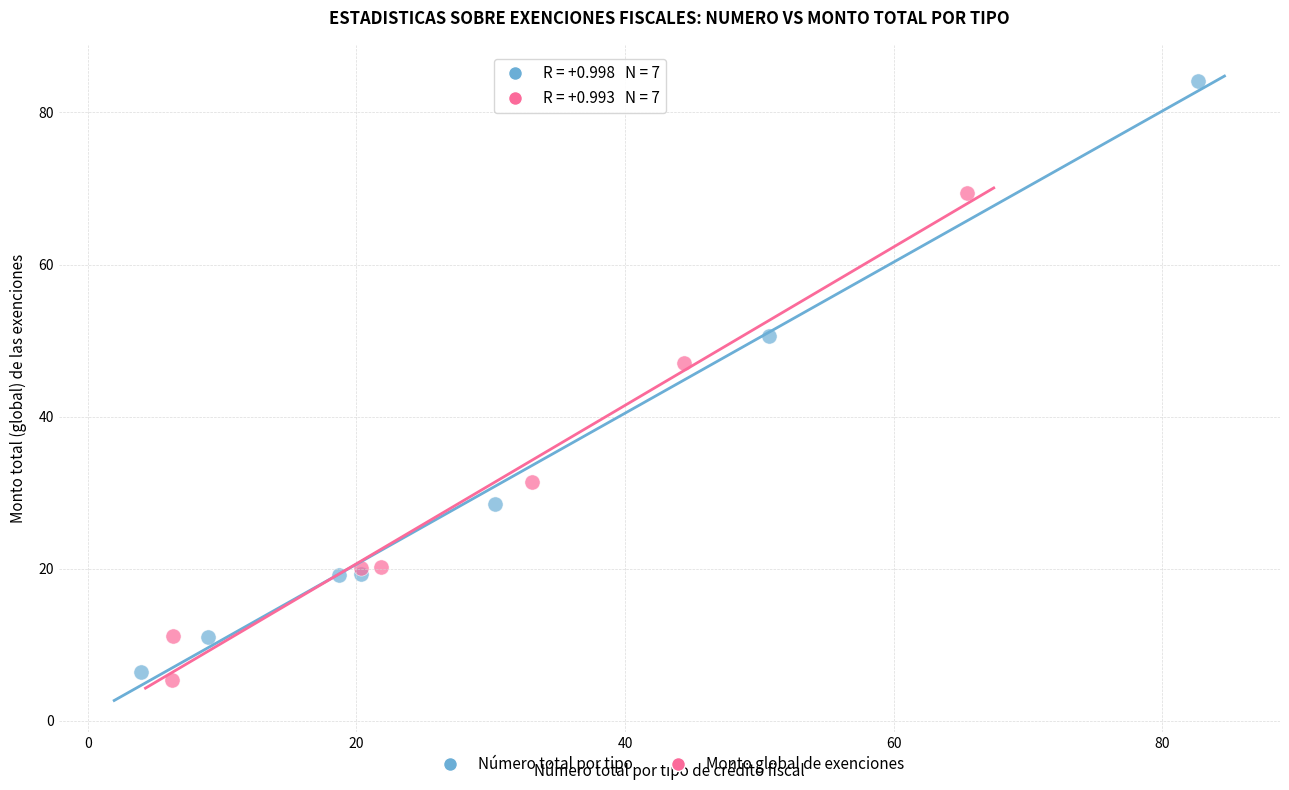

What are all the series names shown in the legend?

Número total por tipo, Monto global de exenciones